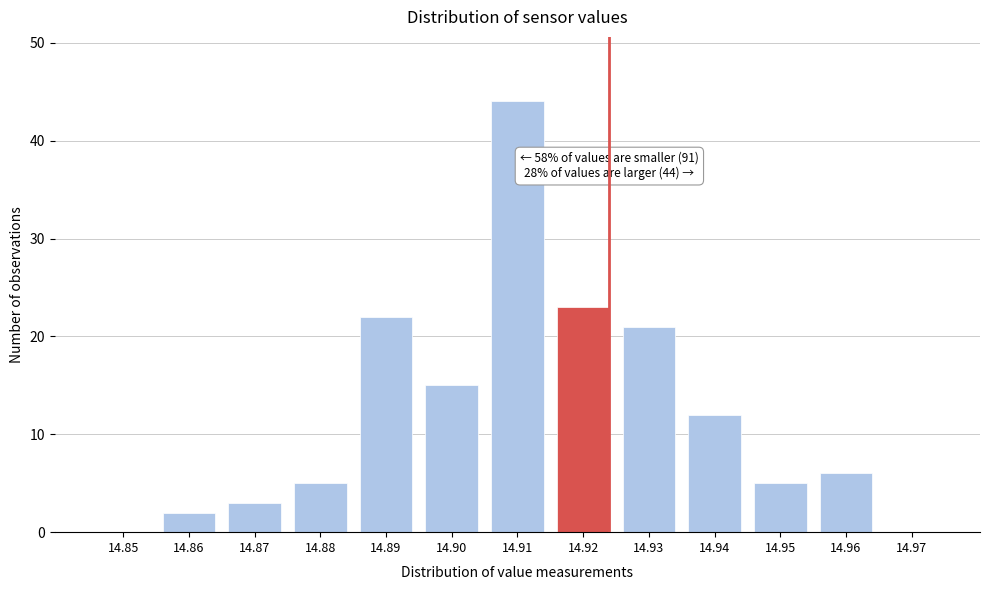

Reading right to left, list all the values displayed in this chart.

14.97=0	14.96=6	14.95=5	14.94=12	14.93=21	14.92=23	14.91=44	14.90=15	14.89=22	14.88=5	14.87=3	14.86=2	14.85=0